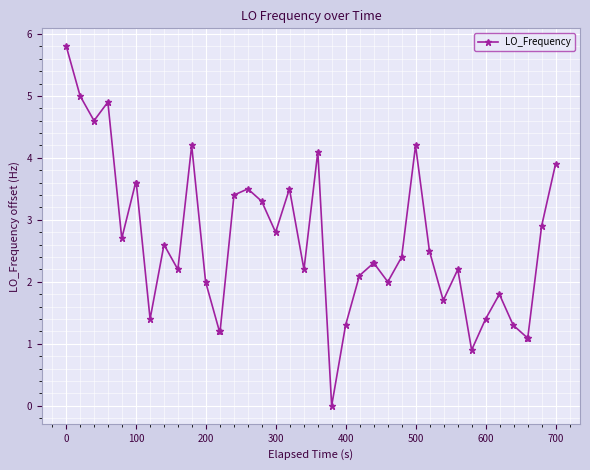

What is the greatest value displayed?

5.8